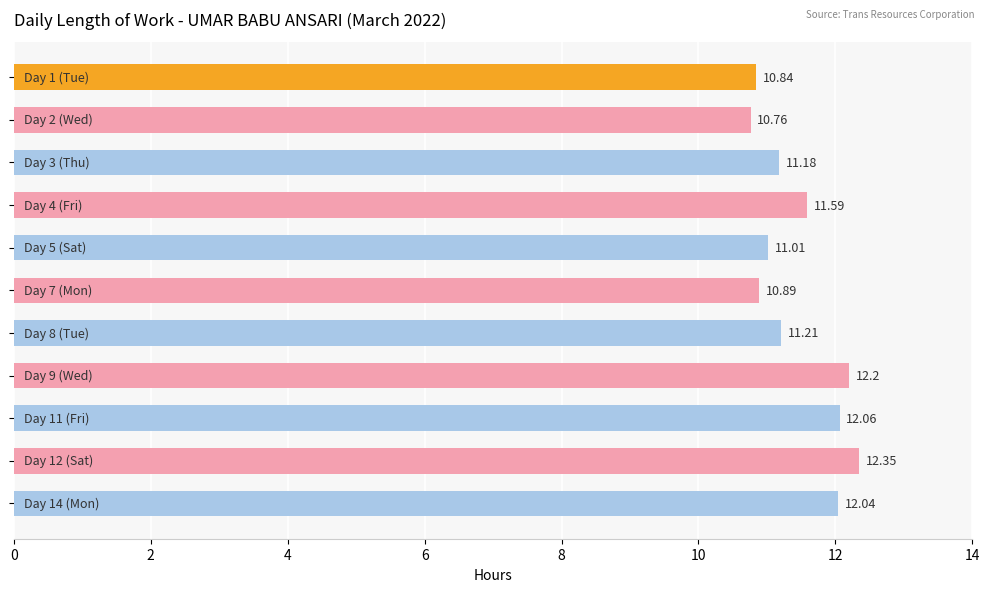

How many series are shown in this chart?

1